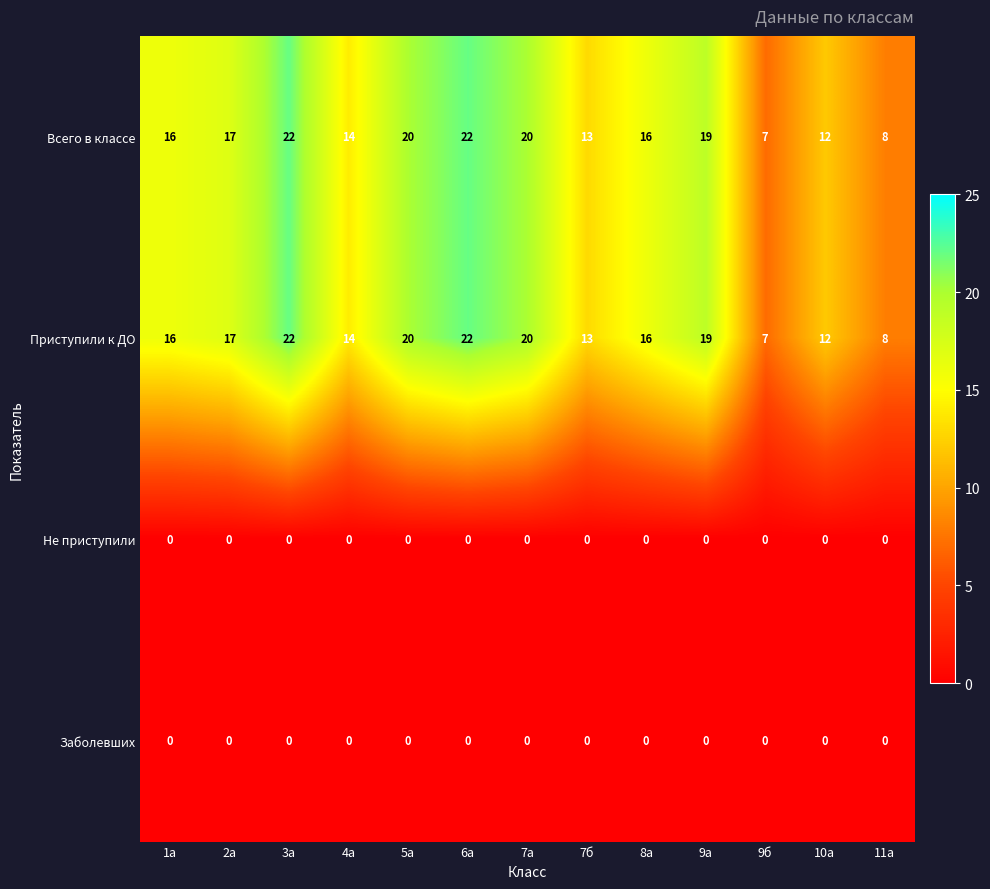

Where is Приступили к ДО nearest to the value 14?

4а